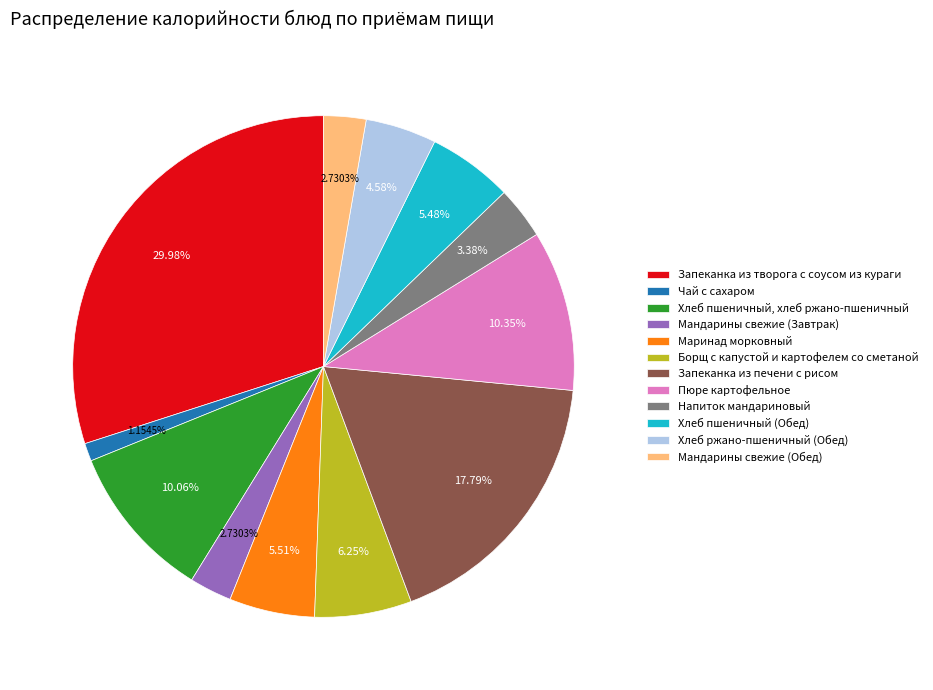

To the nearest percent, what percentage of the pie is Напиток мандариновый?

3%